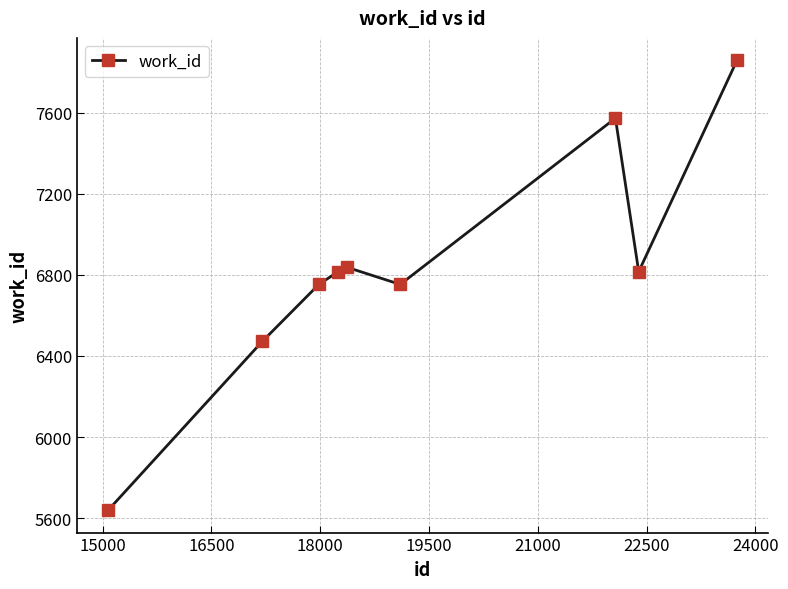

How many interior local peaks (higher than both neighbors) does the data have?

2